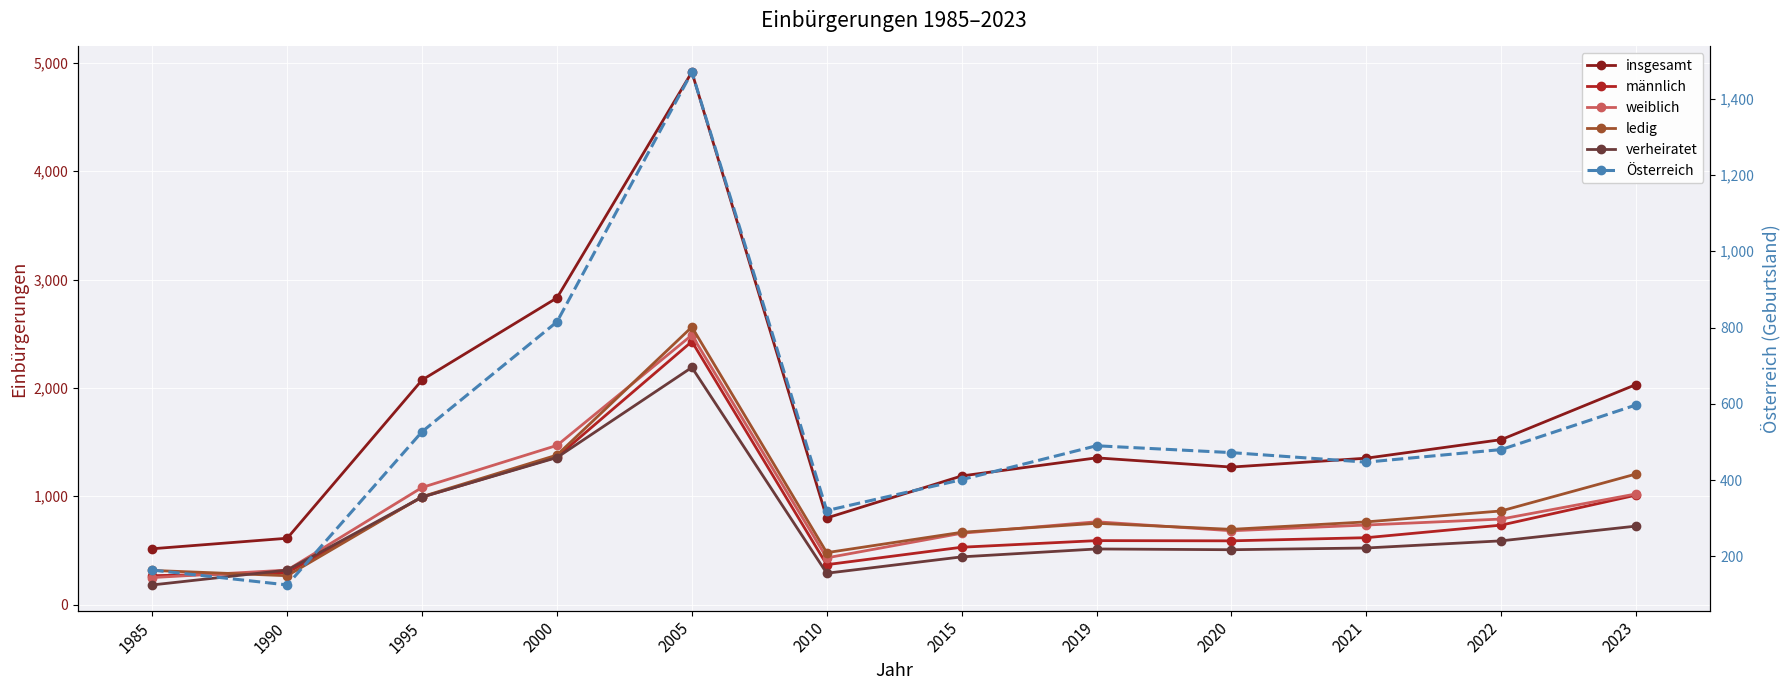

Which has a higher value, 2019 or 2020?

2019